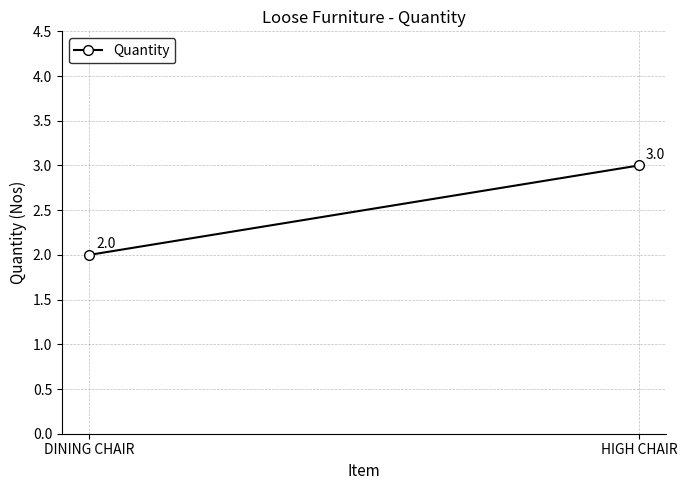

Which category has the highest value across all series?

HIGH CHAIR